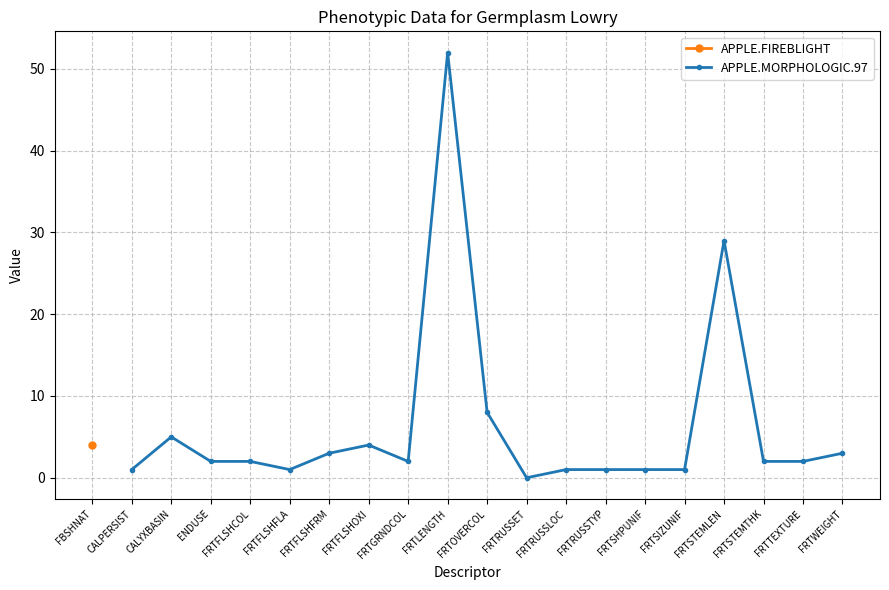

The APPLE.MORPHOLOGIC.97 series shows -23 at FRTRUSSET. True or false?

False